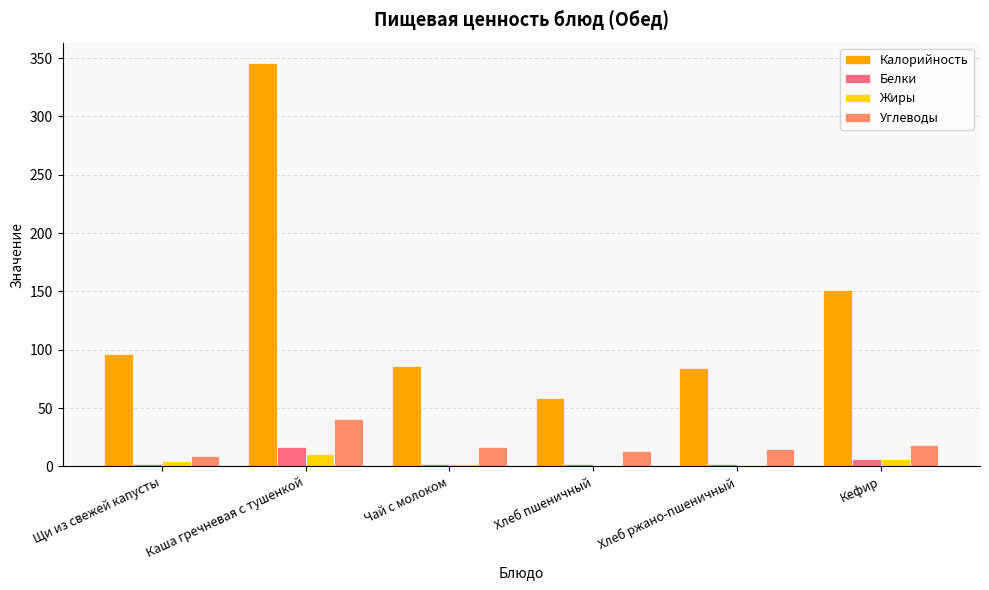

What is the average value of the Калорийность series?

137